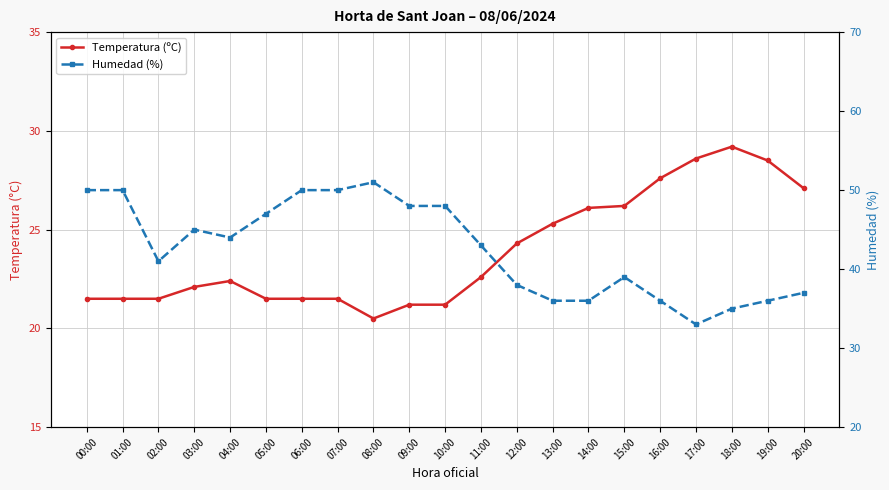

Where is the first local maximum for Humedad (%)?

03:00